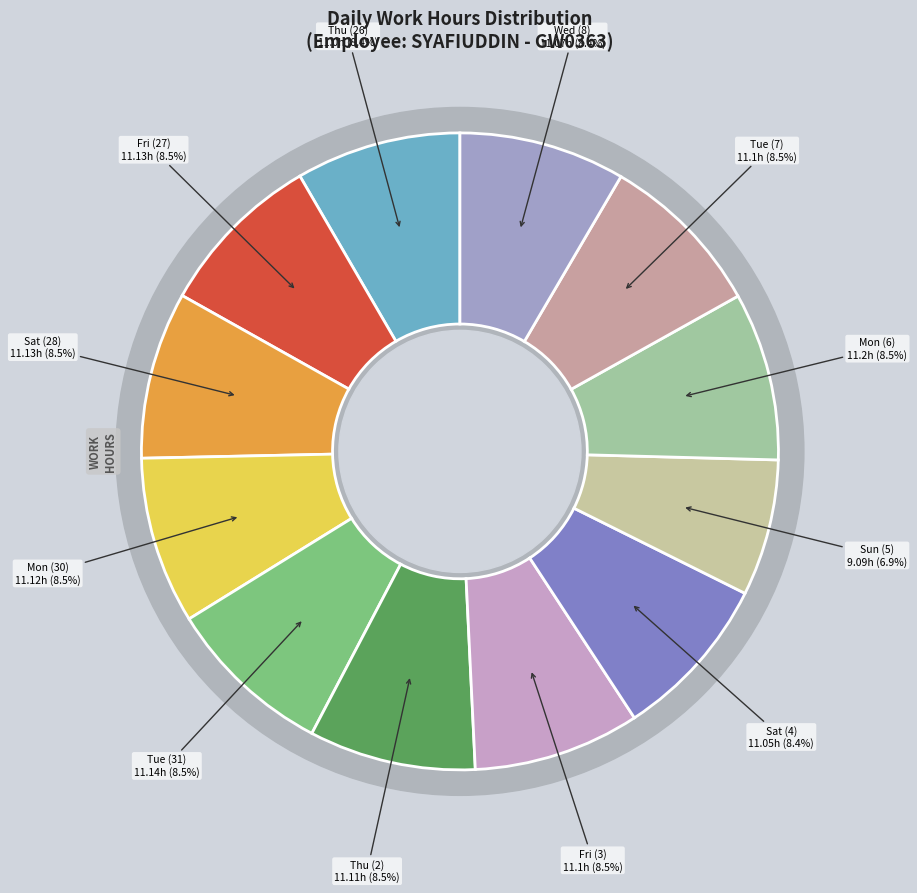

Count the number of slices in the pie.

12